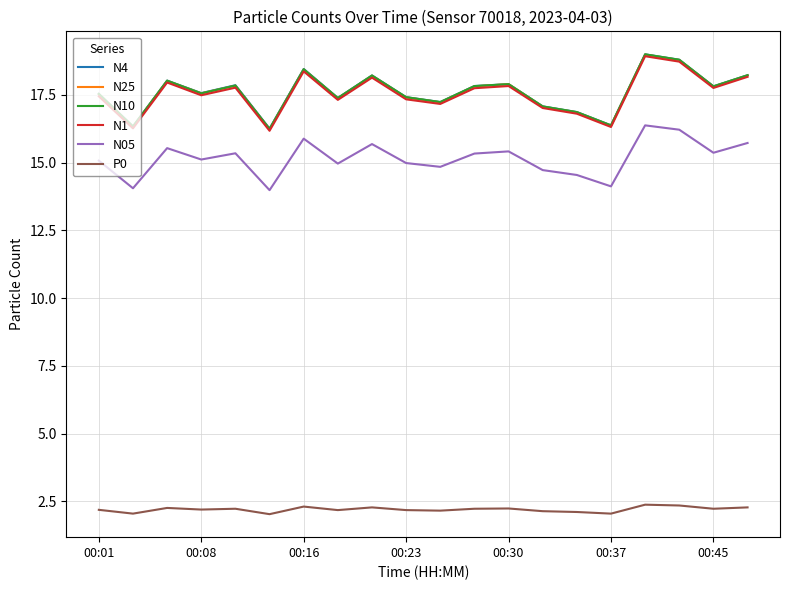

True or false: N1 and P0 intersect in this chart.

False